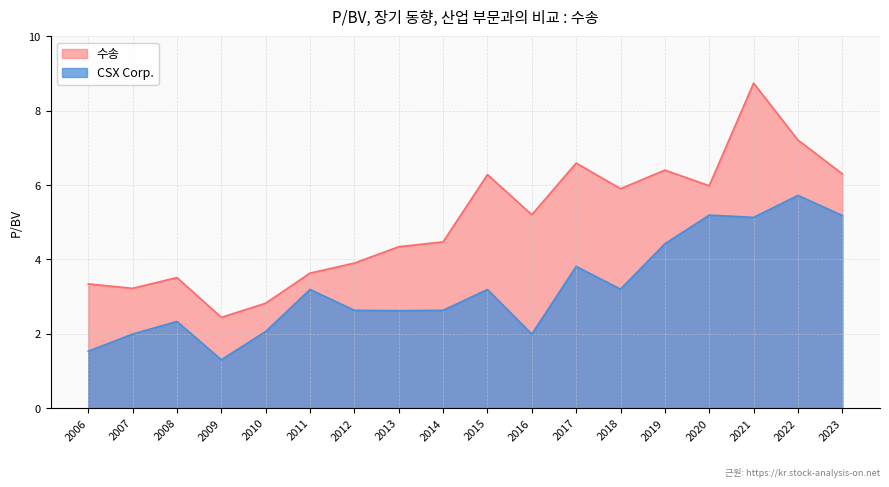

What is the difference between the maximum and minimum values in the CSX Corp. series?

4.4